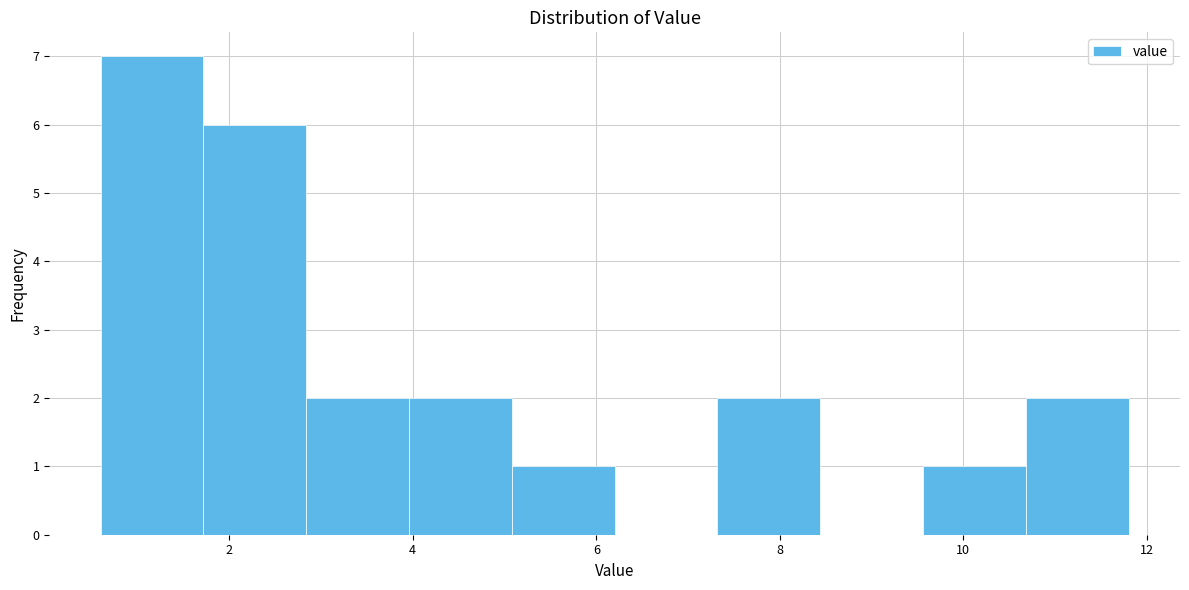

Reading left to right, list every bar in this chart as the range it spans on the x-axis followed by its height. Neither the bar edges nor the heights are printed on the chart, so give them approximately, as read against the axes.

0.60 to 1.72: 7
1.72 to 2.84: 6
2.84 to 3.96: 2
3.96 to 5.08: 2
5.08 to 6.20: 1
6.20 to 7.32: 0
7.32 to 8.44: 2
8.44 to 9.56: 0
9.56 to 10.68: 1
10.68 to 11.80: 2